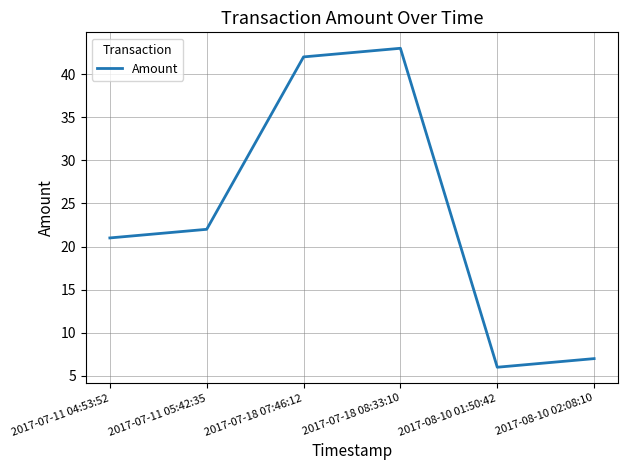

Reading left to right, extract all data points from this chart.

2017-07-11 04:53:52=21	2017-07-11 05:42:35=22	2017-07-18 07:46:12=42	2017-07-18 08:33:10=43	2017-08-10 01:50:42=6	2017-08-10 02:08:10=7